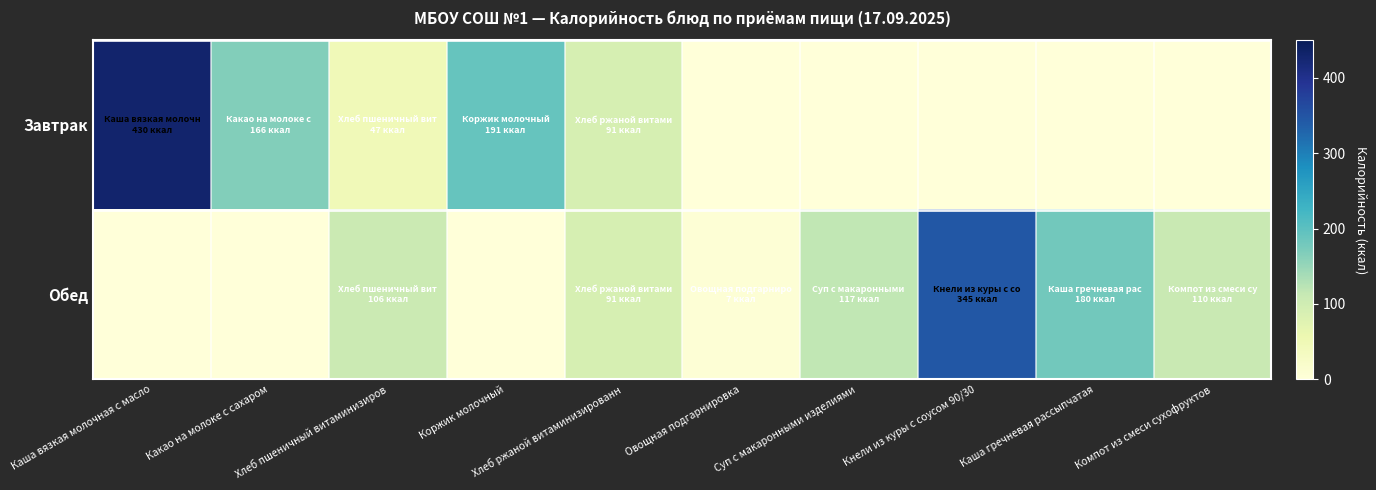

Which series has the widest spread of values?

row_0